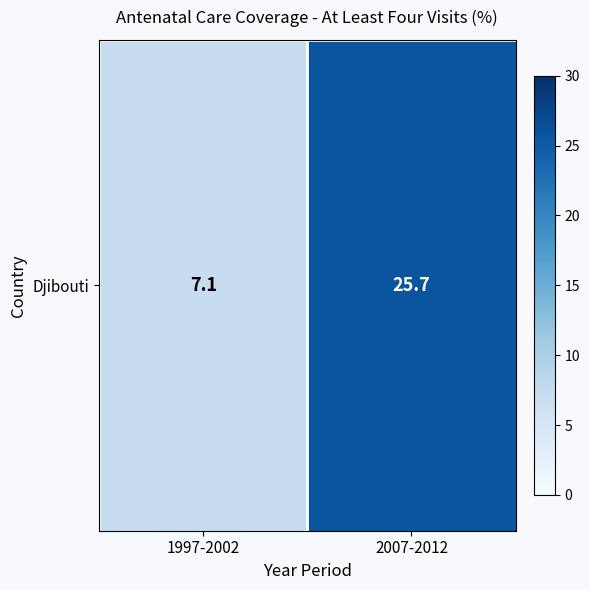

List the labels in order of value, smallest first.

1997-2002, 2007-2012